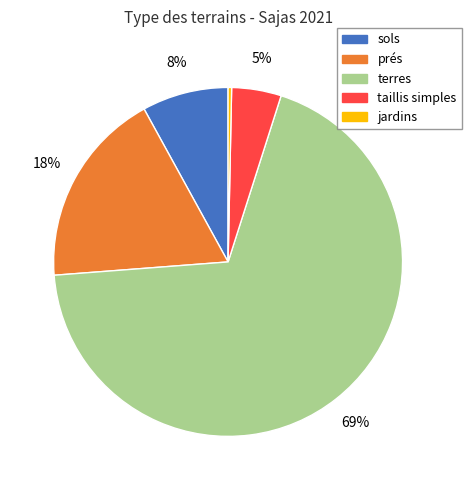

Is there a majority slice in this chart?

Yes